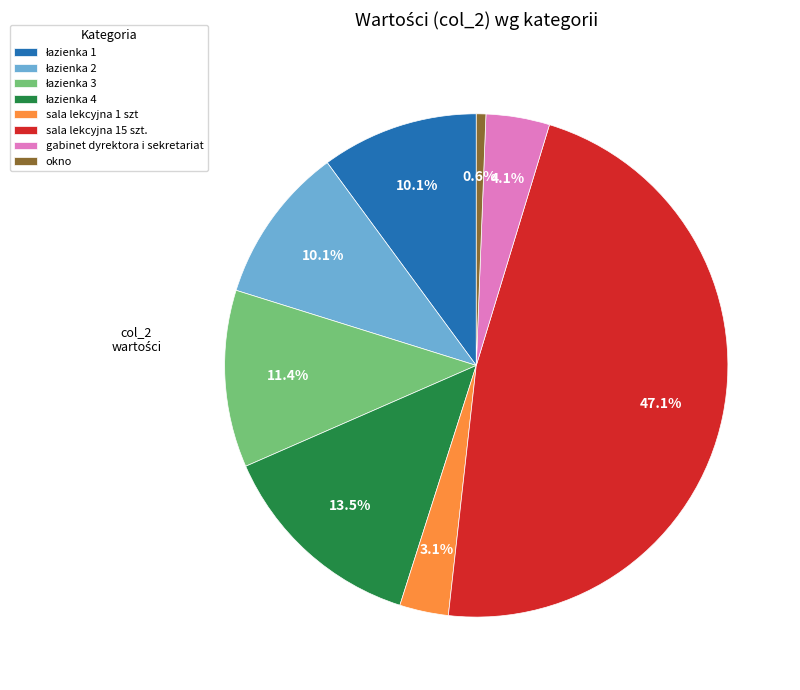

What percentage is NOT represented by sala lekcyjna 15 szt.?

52.9%